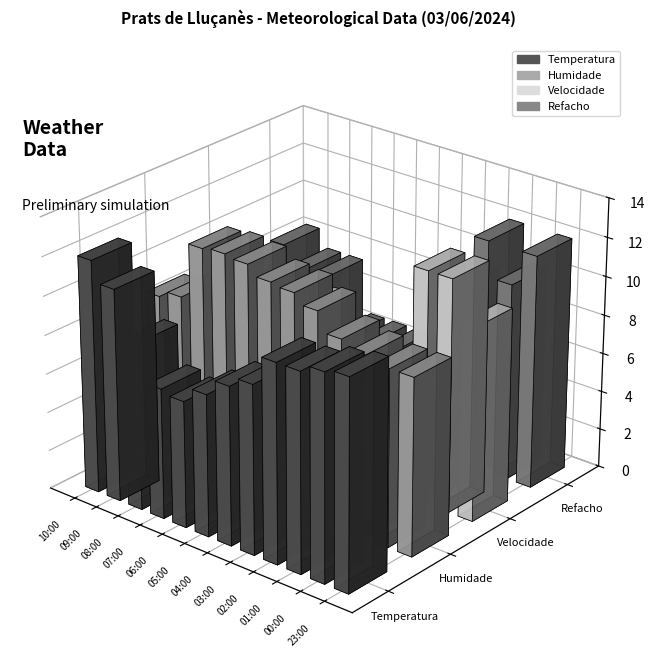

At which category does the chart reach its minimum across all series?

04:00